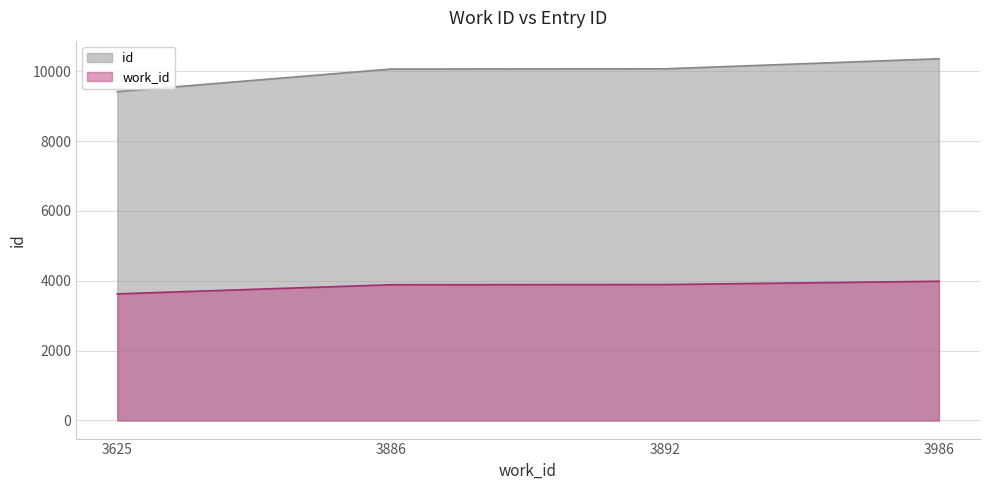

Rank the categories by value from highest to lowest.

3986, 3892, 3886, 3625